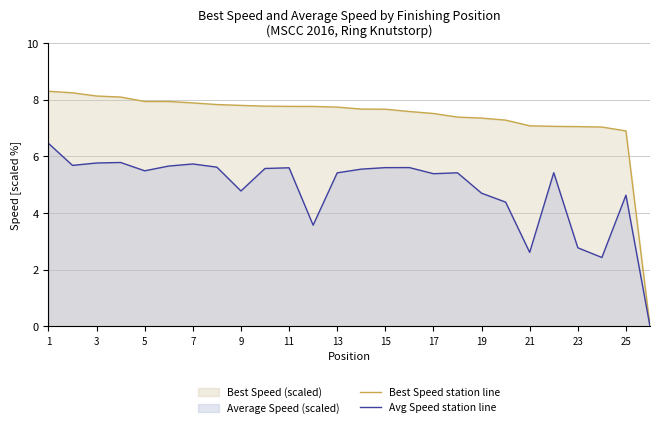

True or false: Best Speed station line and Avg Speed station line intersect in this chart.

False